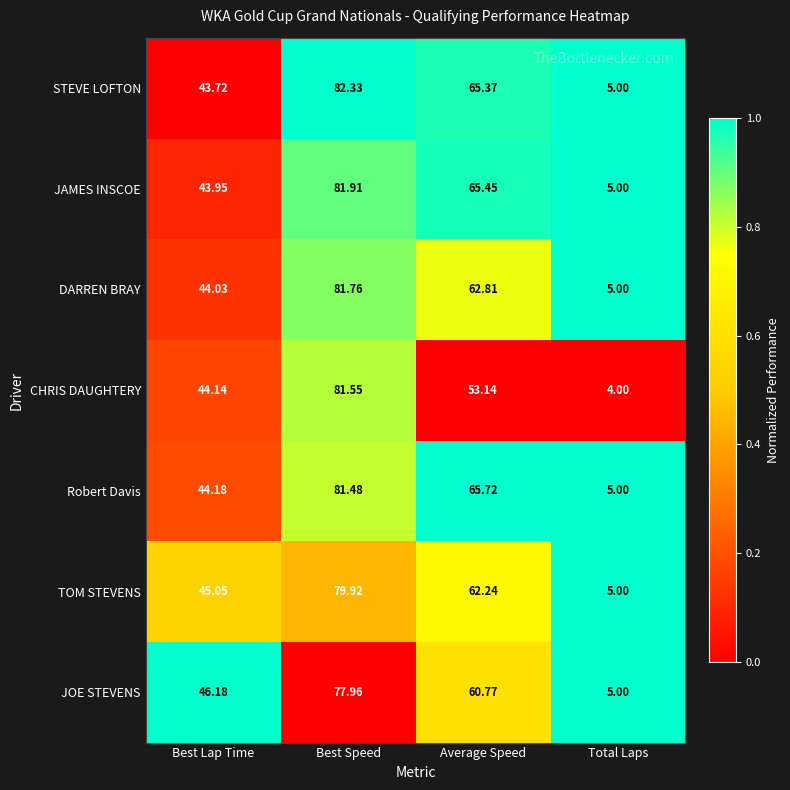

How many series are shown in this chart?

7